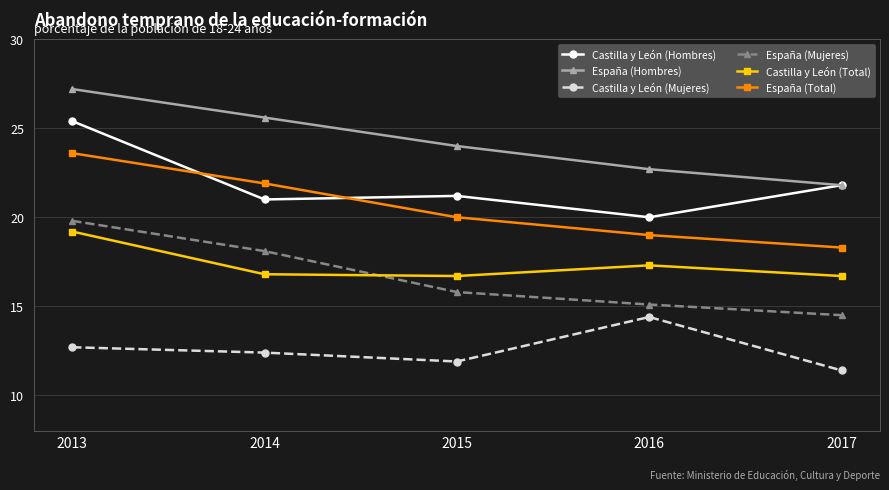

Between which two adjacent categories do Castilla y León (Total) and España (Mujeres) first intersect?

2014 and 2015